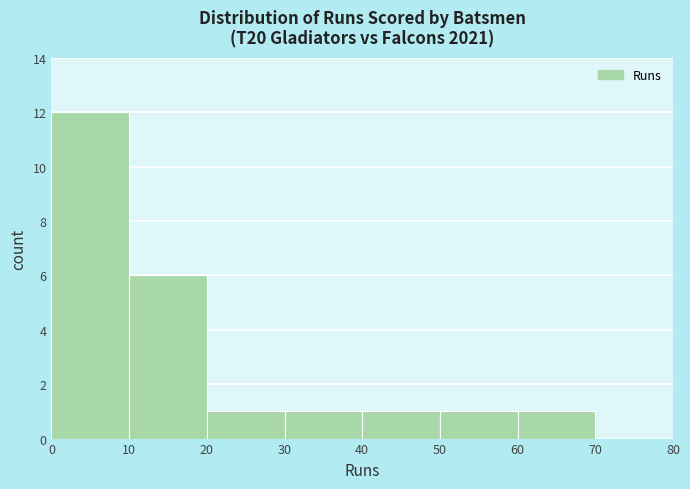

Reading left to right, list every bar in this chart as the range it spans on the x-axis followed by its height. The values are not printed on the chart, so give them approximately, as read against the axis.

0 to 10: 12
10 to 20: 6
20 to 30: 1
30 to 40: 1
40 to 50: 1
50 to 60: 1
60 to 70: 1
70 to 80: 0